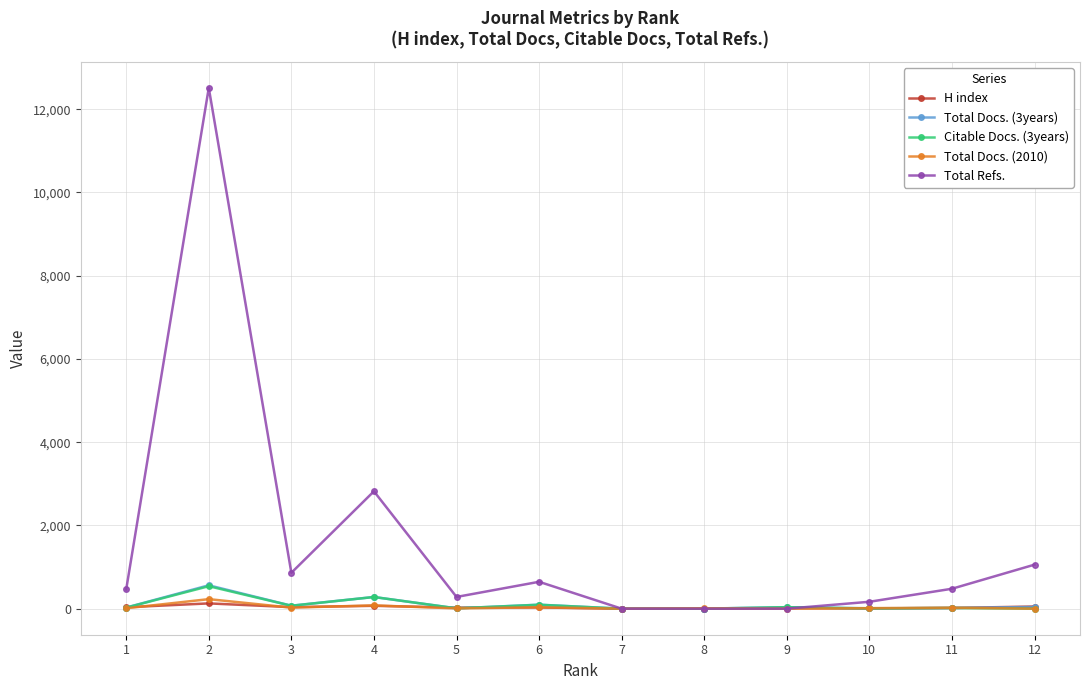

What is the sum of all H index values?

411